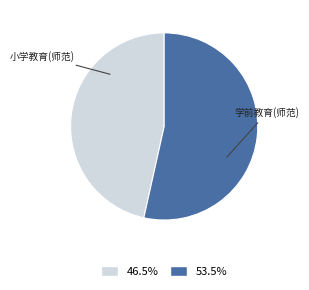

The 小学教育(师范) slice represents 39% of the pie. True or false?

False